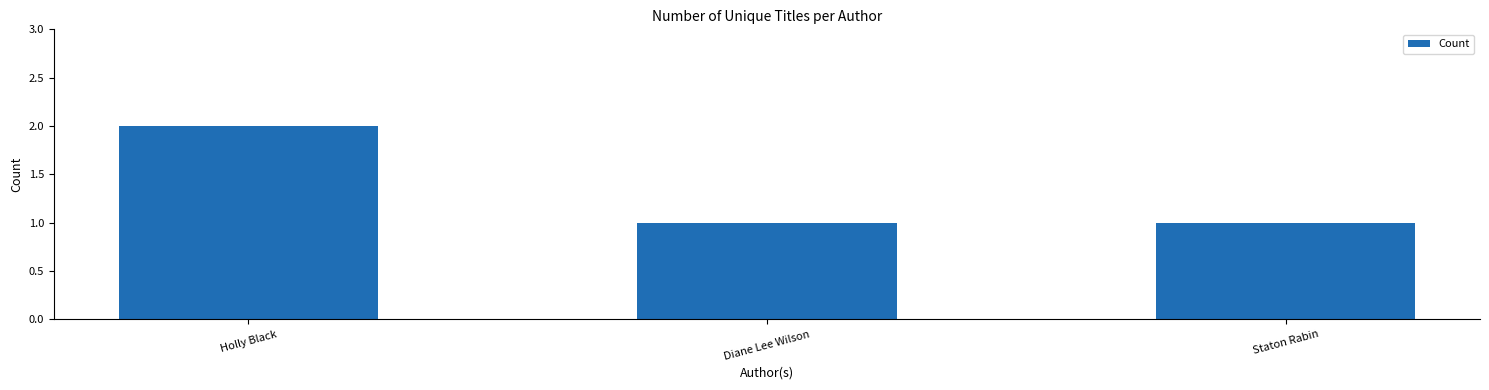

What is the ratio of the value at Staton Rabin to the value at Holly Black?

0.5